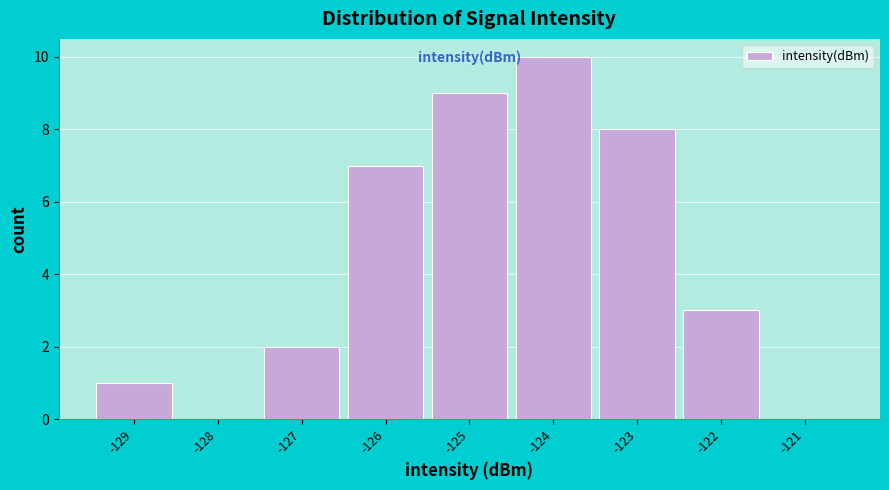

Reading right to left, transcribe all the data shown in this chart.

-121=0	-122=3	-123=8	-124=10	-125=9	-126=7	-127=2	-128=0	-129=1